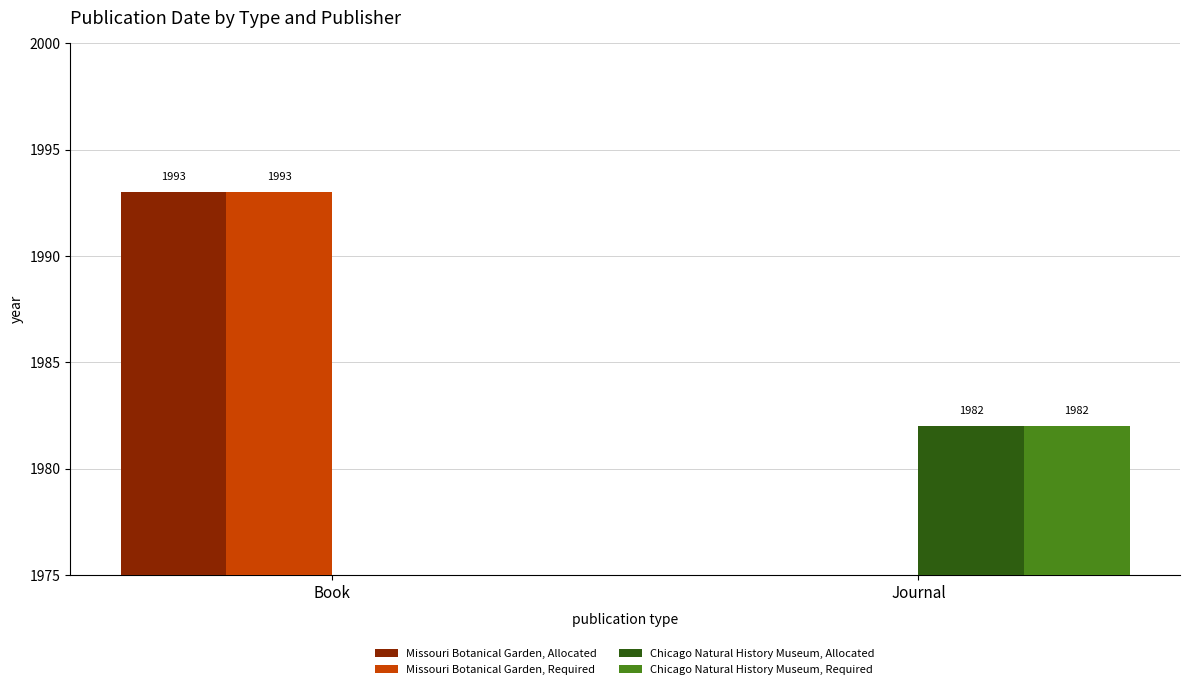

What are all the series names shown in the legend?

Missouri Botanical Garden, Allocated, Missouri Botanical Garden, Required, Chicago Natural History Museum, Allocated, Chicago Natural History Museum, Required